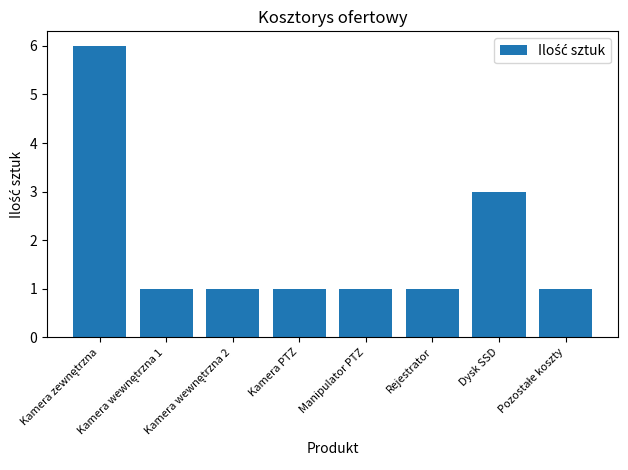

What is the label of the 6th bar from the left?

Rejestrator